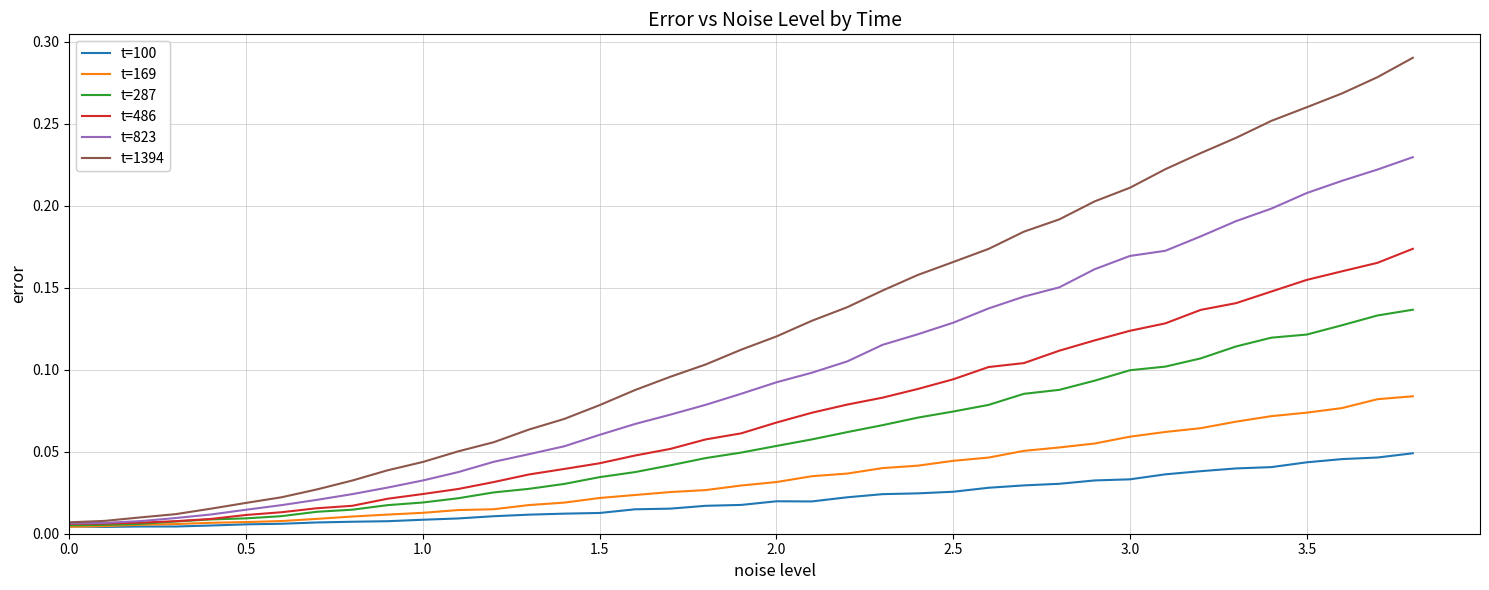

Which series has the largest range (max minus min)?

t=1394